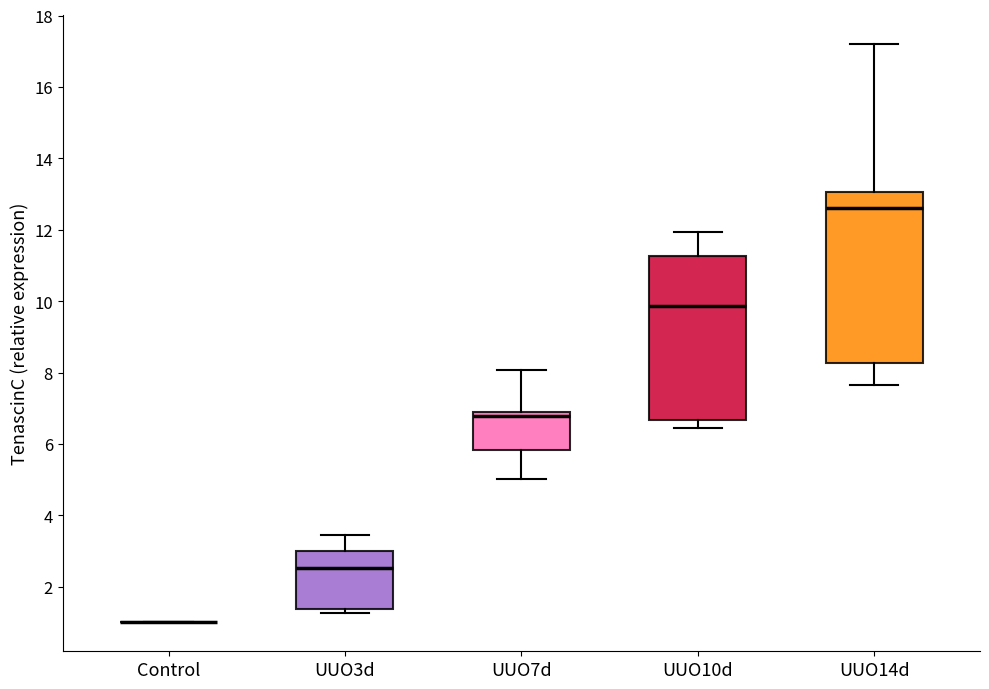

Comparing the boxes themselves (not the whiskers), which one is the tallest?

UUO14d